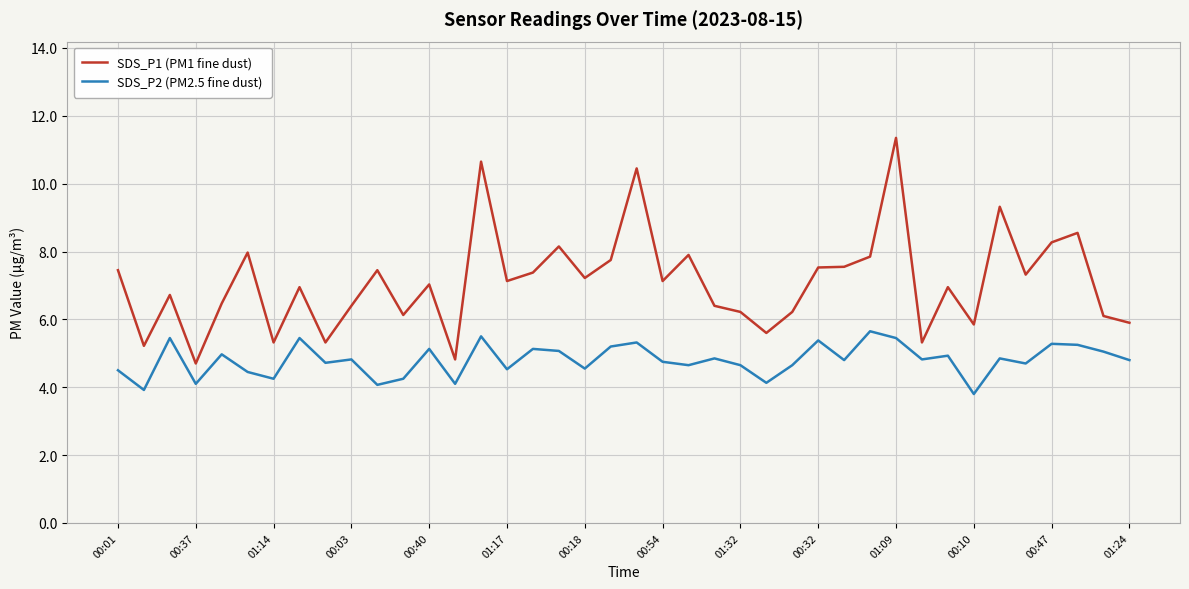

Which series has the largest range (max minus min)?

SDS_P1 (PM1 fine dust)